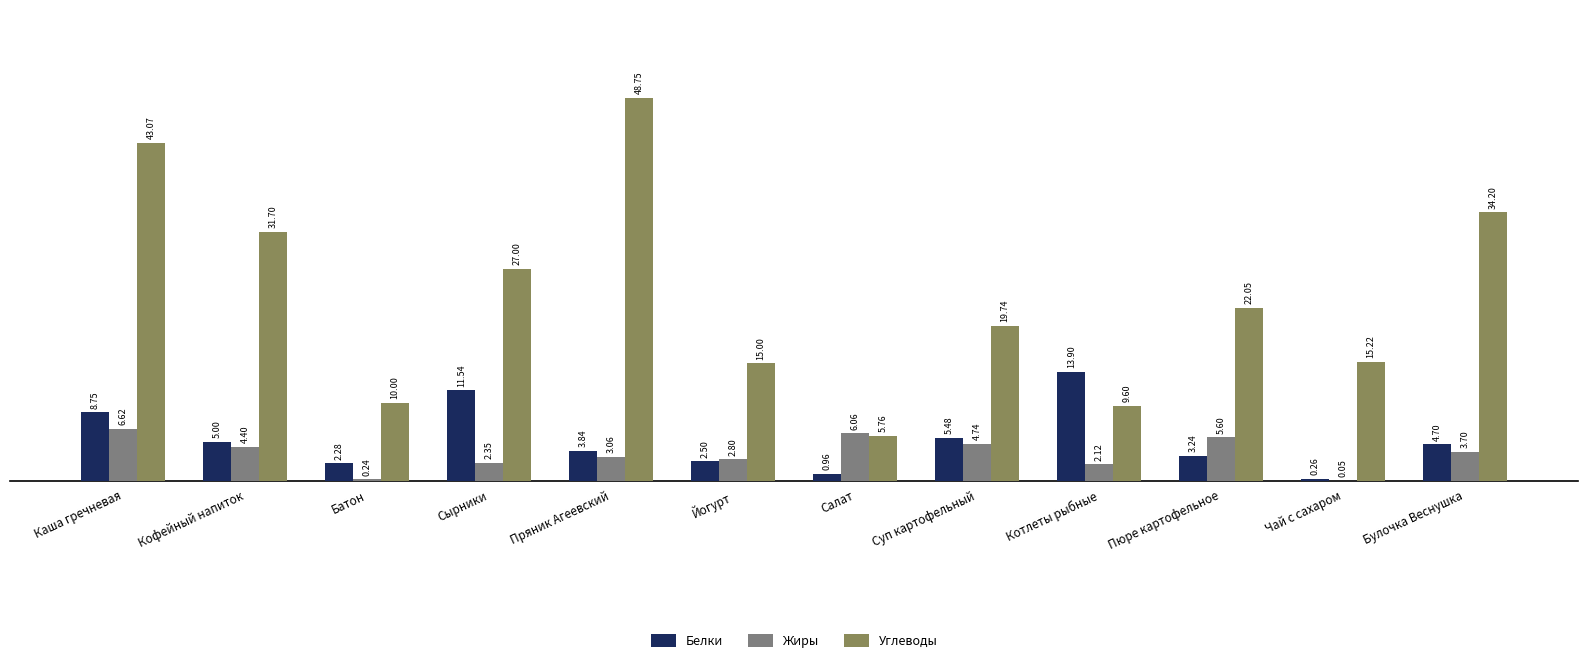

Count the number of data series in this chart.

3